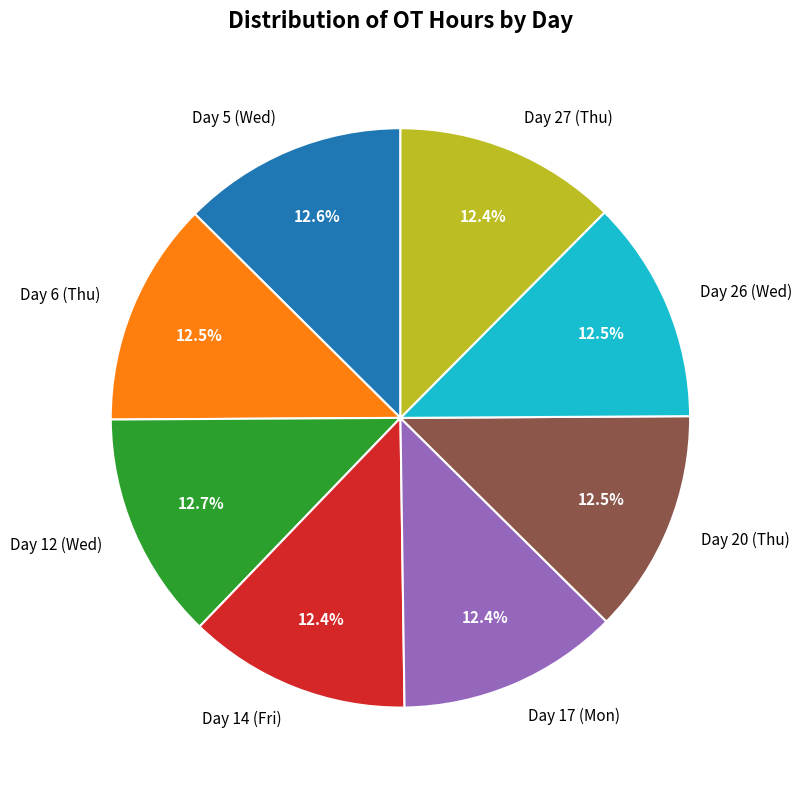

Do Day 27 (Thu) and Day 14 (Fri) together represent more than half of the pie?

No